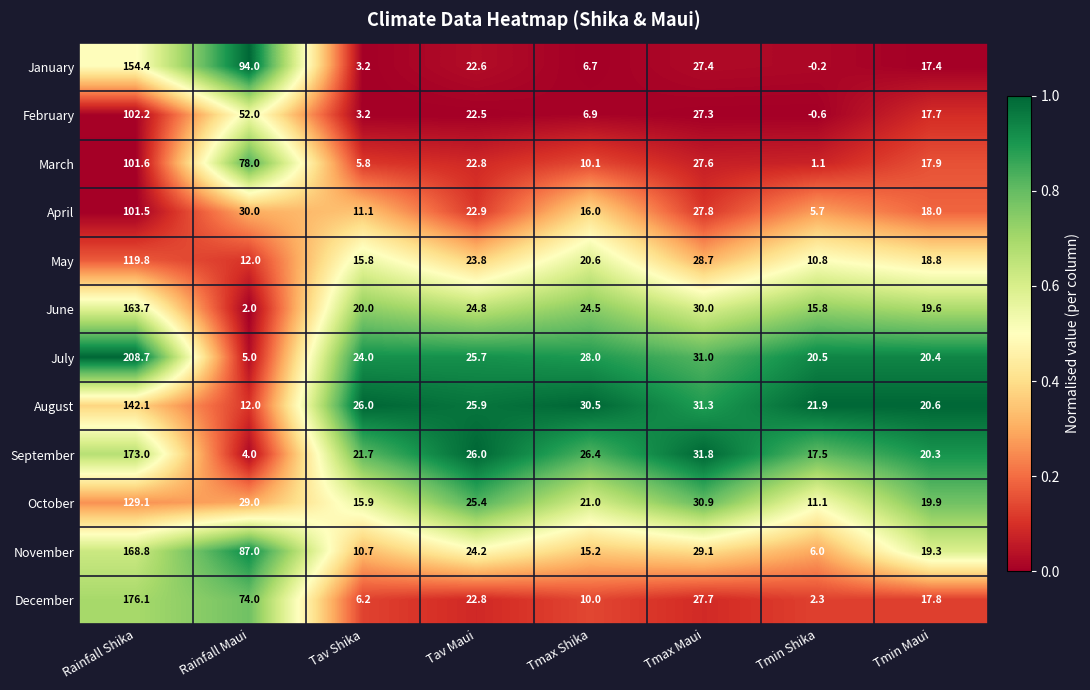

The June series shows 14.7 at Tmax Maui. True or false?

False